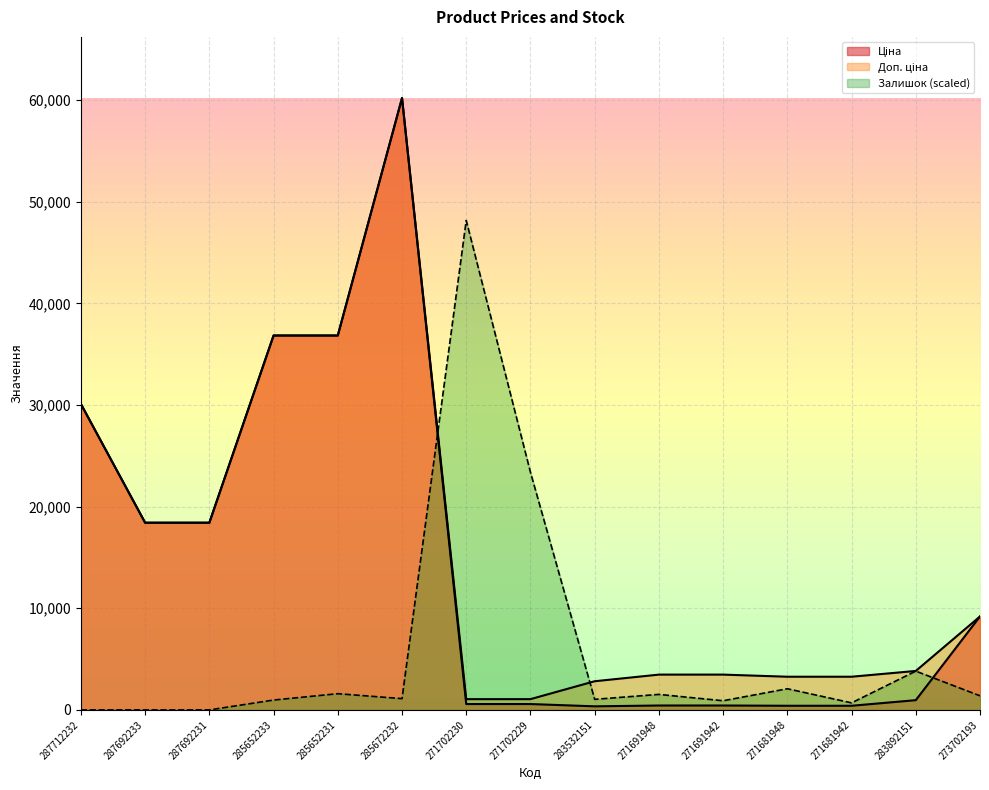

Which series has the largest total across all categories?

Доп. ціна